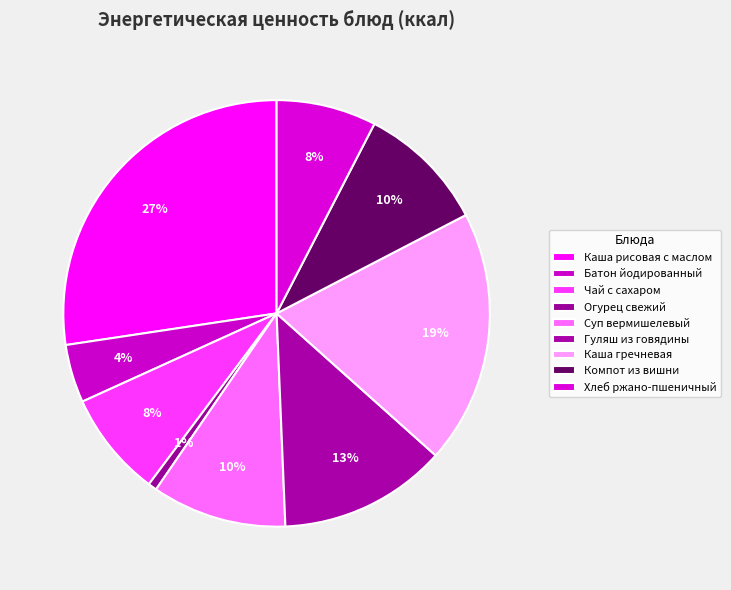

Does Компот из вишни represent more than half of the total?

No